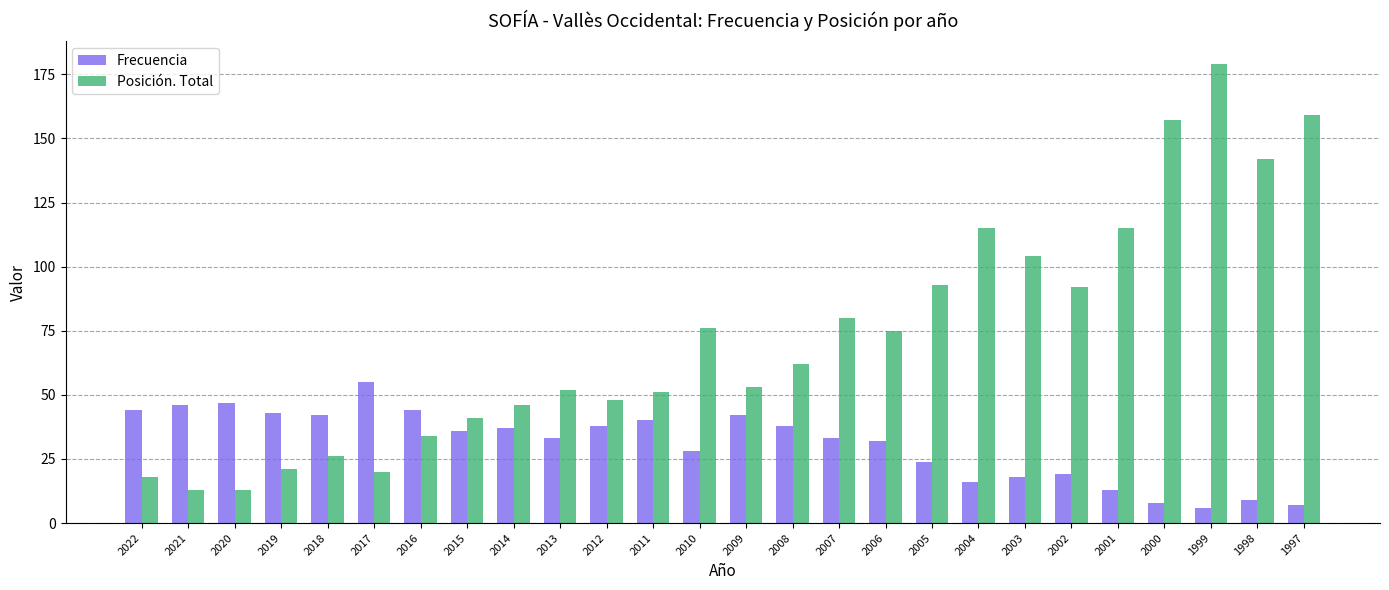

What value does the Posición. Total series have at 2012, to the nearest 50?

50